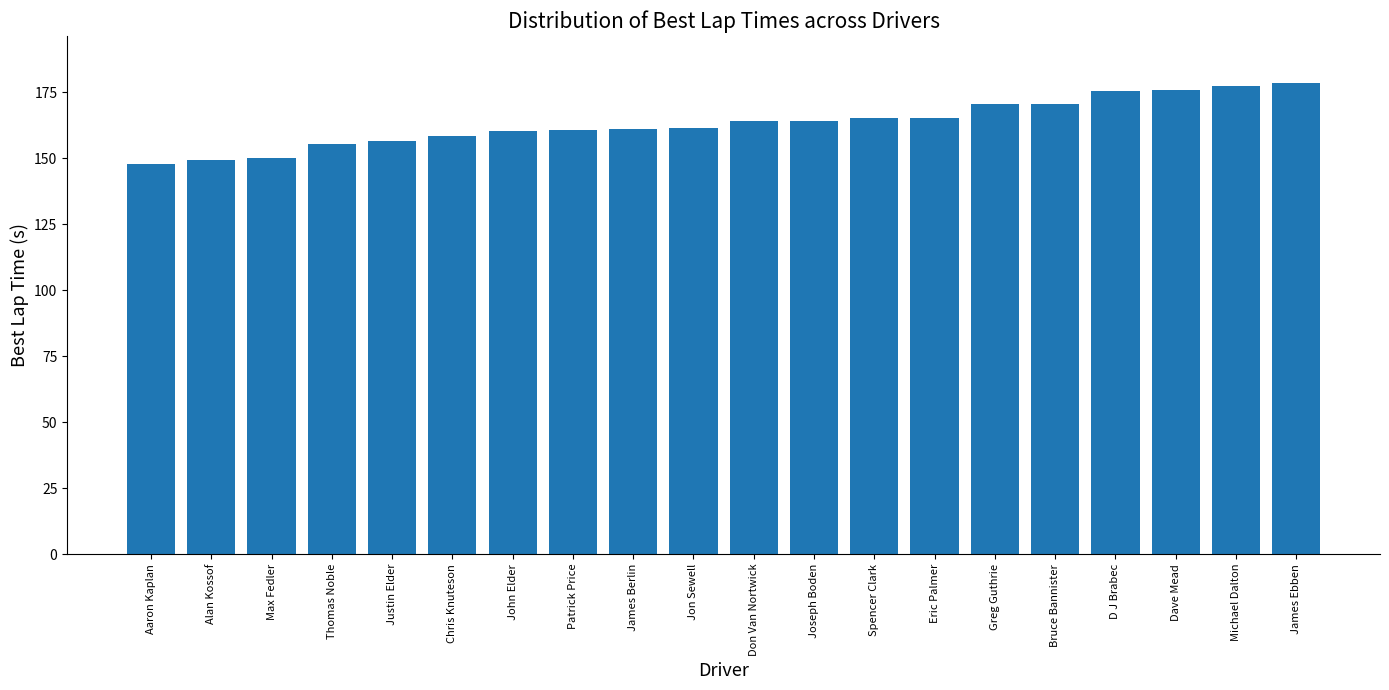

Between Max Fedler and Thomas Noble, which is larger?

Thomas Noble